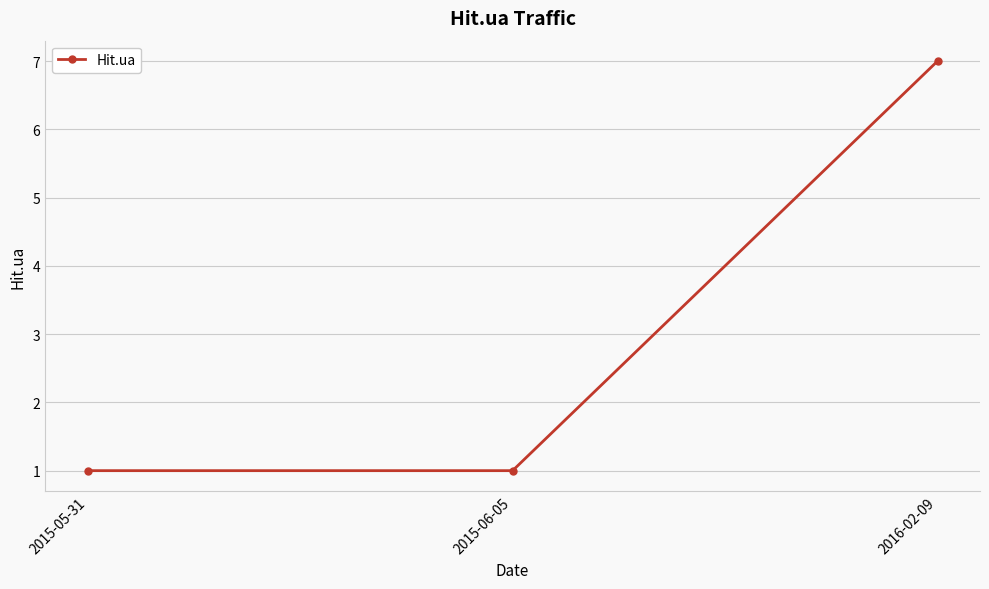

The value at 2016-02-09 is 7. True or false?

True